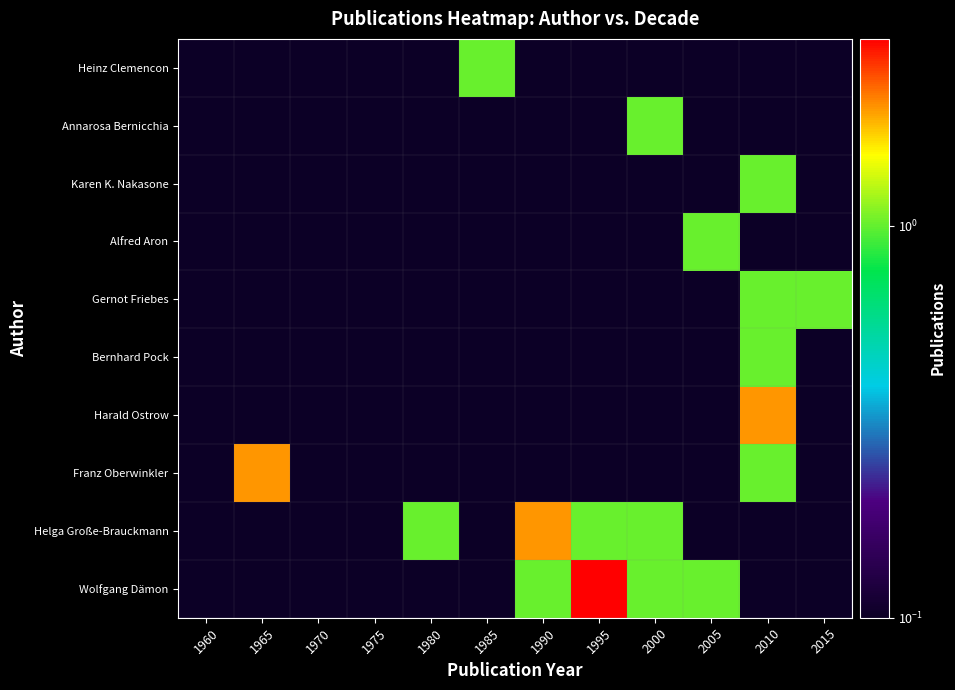

List the series in order of their peak value, lowest first.

Bernhard Pock, Gernot Friebes, Alfred Aron, Karen K. Nakasone, Annarosa Bernicchia, Heinz Clemencon, Helga Große-Brauckmann, Franz Oberwinkler, Harald Ostrow, Wolfgang Dämon